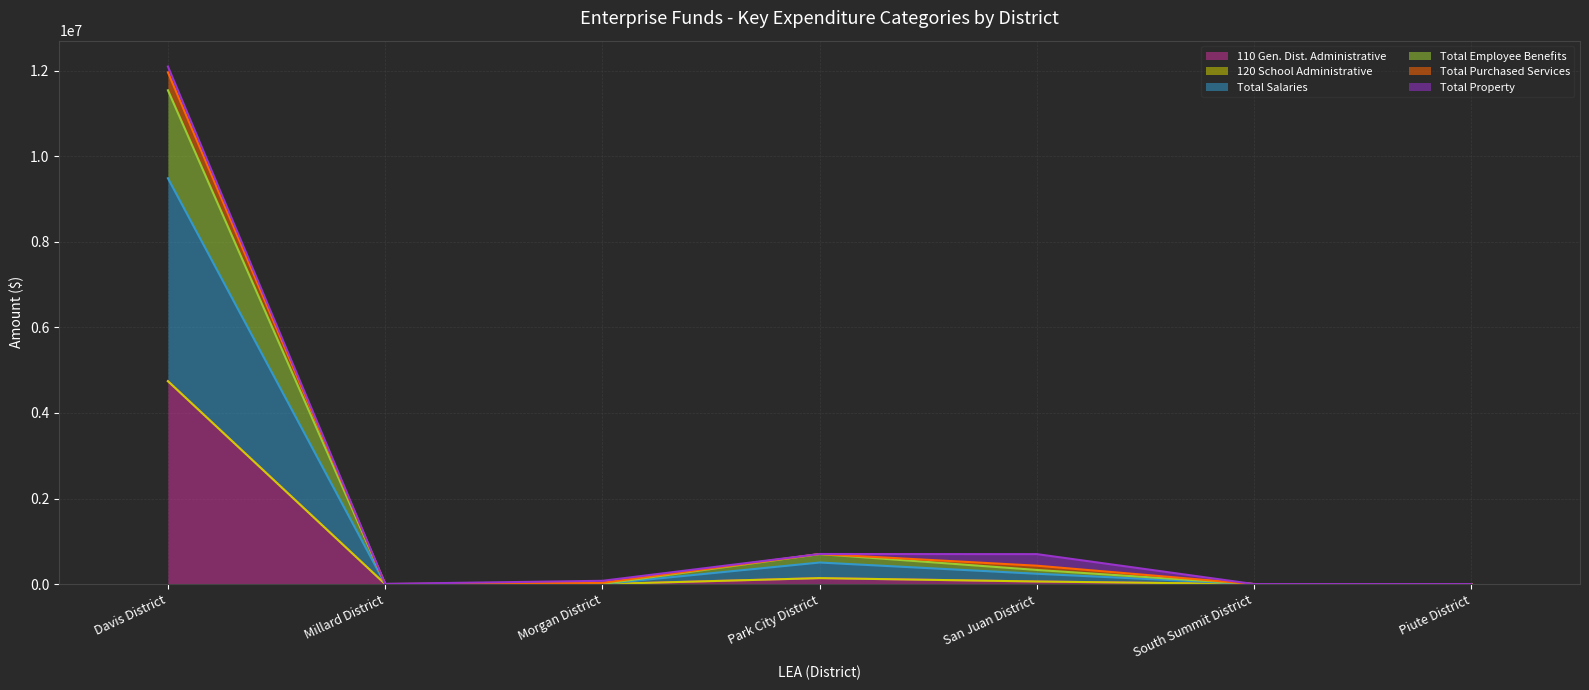

At how many categories does at least one series exceed 3828379?

1